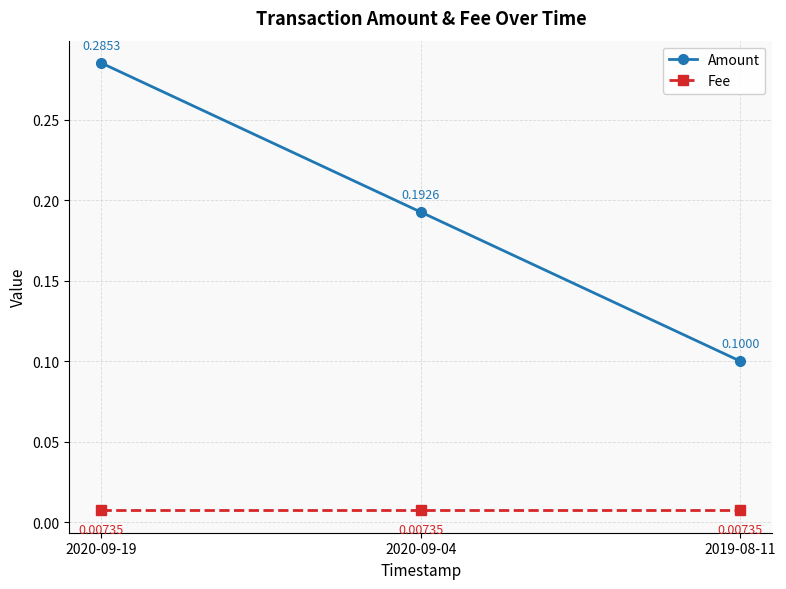

At 2020-09-19, list the series in order from largest to smallest.

Amount, Fee